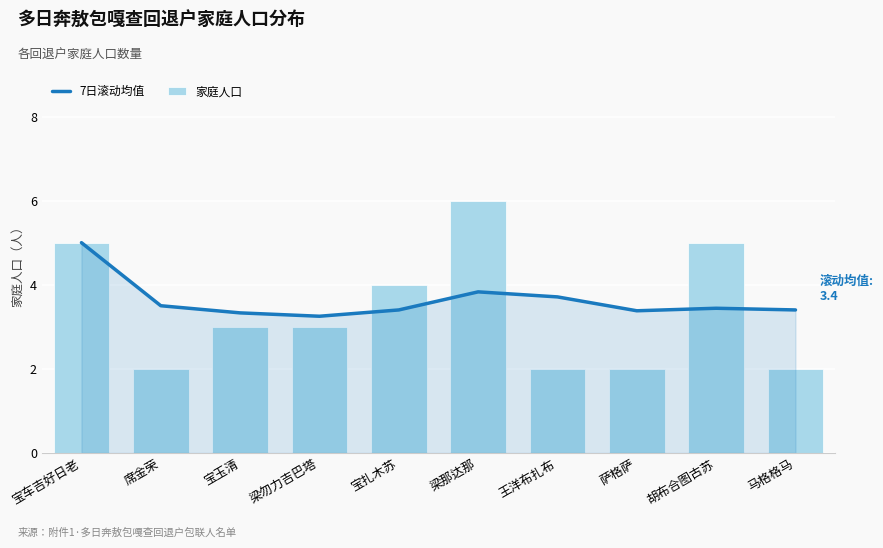

Rank the series by their average value, from lowest to highest.

家庭人口, 7日滚动均值